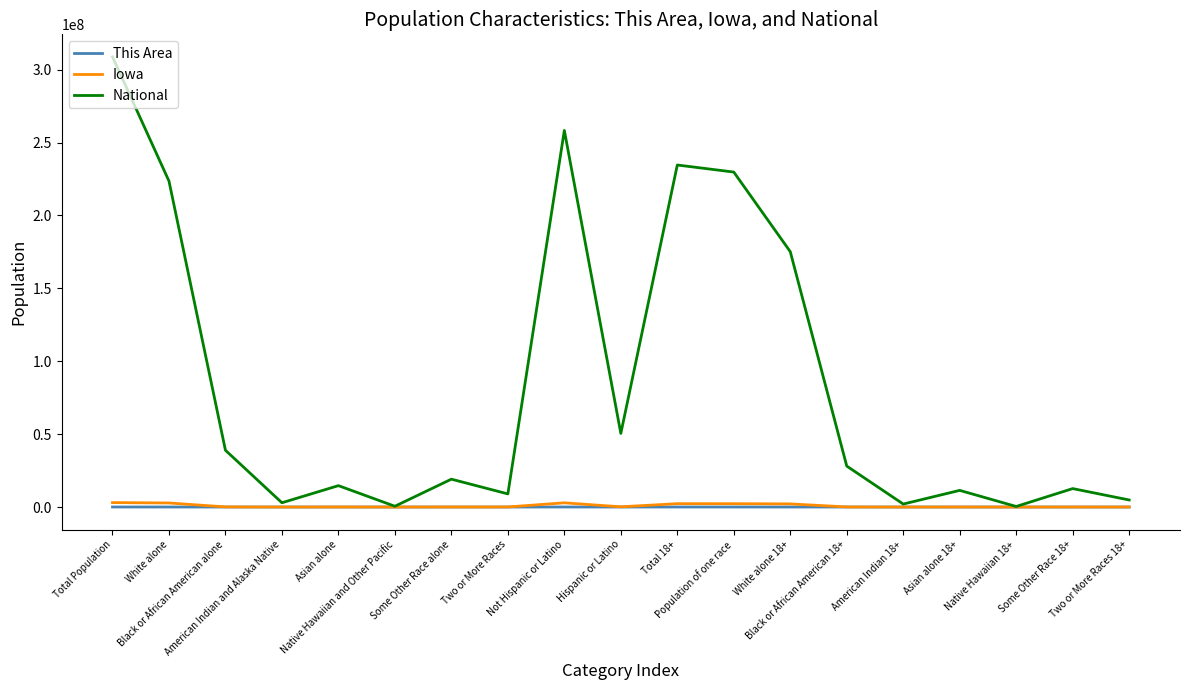

Which series has the largest range (max minus min)?

National